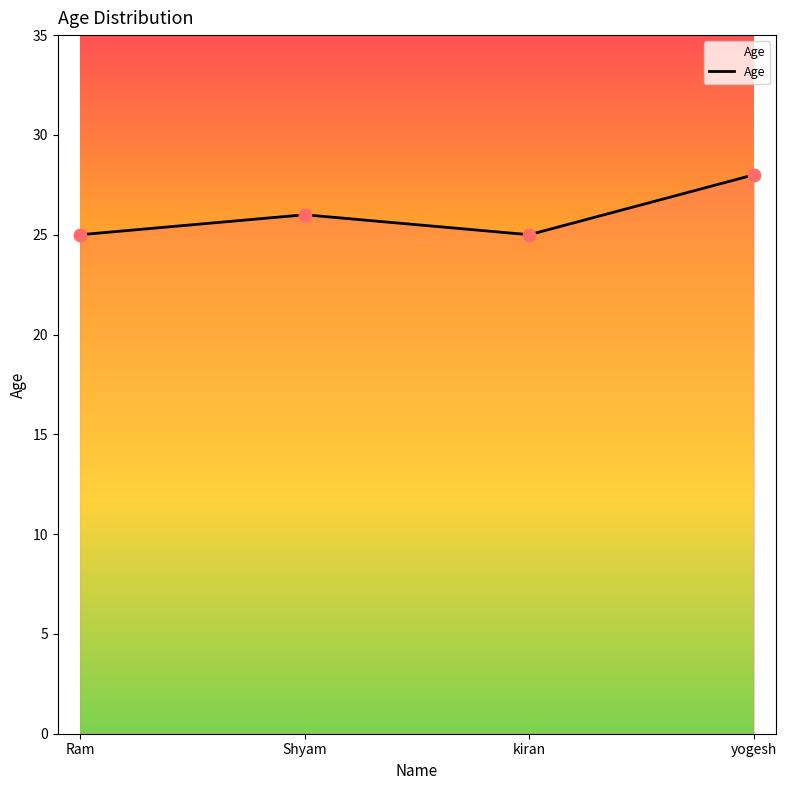

Which has a higher value, Shyam or kiran?

Shyam